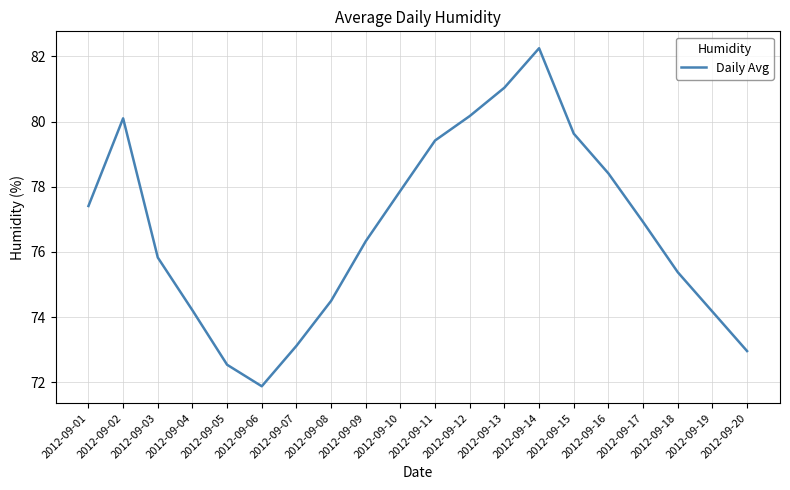

At which label does the data first exceed 76?

2012-09-01